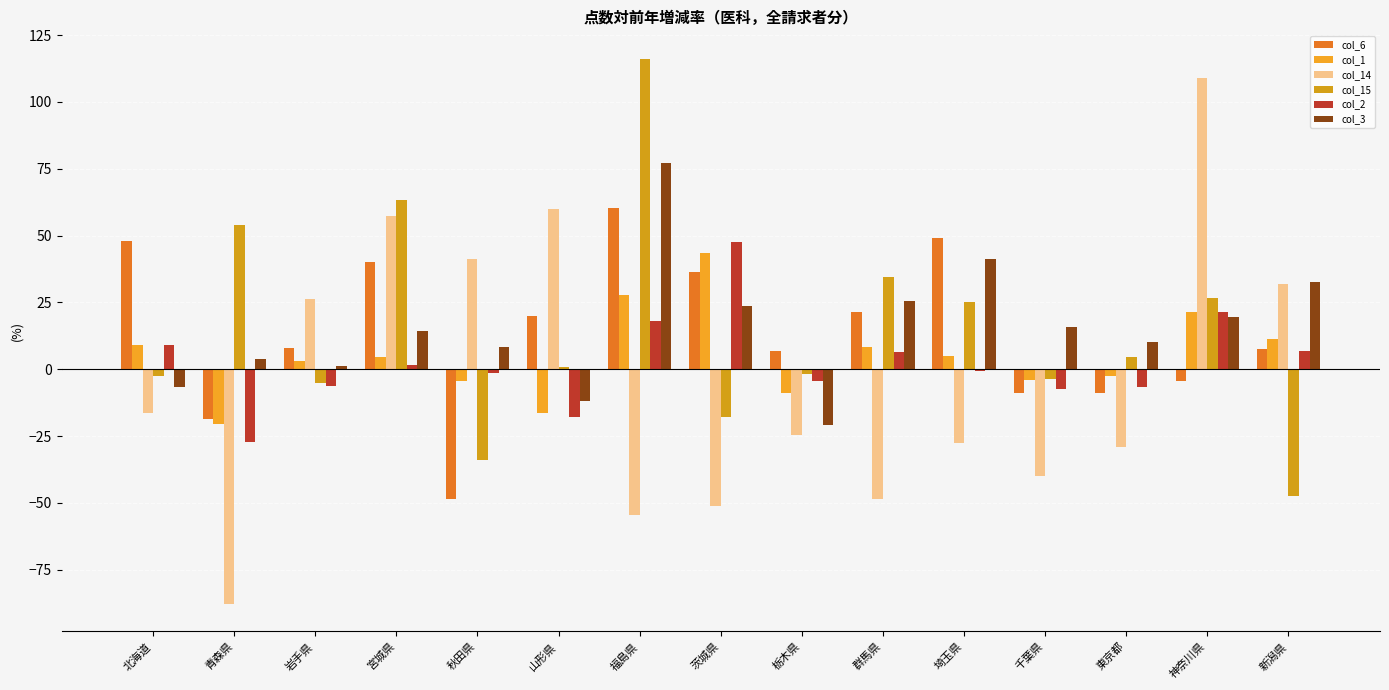

What are all the series names shown in the legend?

col_6, col_1, col_14, col_15, col_2, col_3